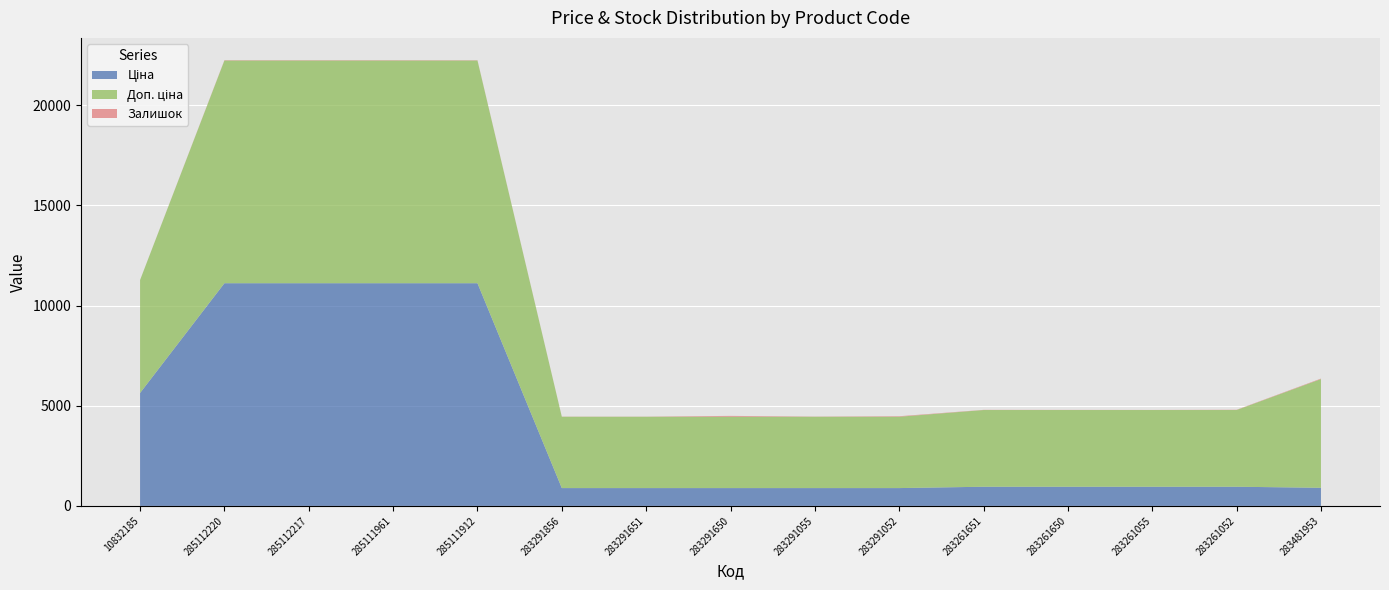

Reading right to left, list all the values displayed in this chart.

Ціна: 904.3	957.1	957.1	957.1	957.1	889.9	889.9	889.9	889.9	889.9	11113.6	11113.6	11113.6	11113.6	5636.0
Доп. ціна: 5425.9	3828.4	3828.4	3828.4	3828.4	3559.7	3559.7	3559.7	3559.7	3559.7	11113.6	11113.6	11113.6	11113.6	5636.0
Залишок: 24.0	12.0	4.0	6.0	8.0	26.0	9.0	43.0	6.0	7.0	14.0	17.0	17.0	17.0	1.0